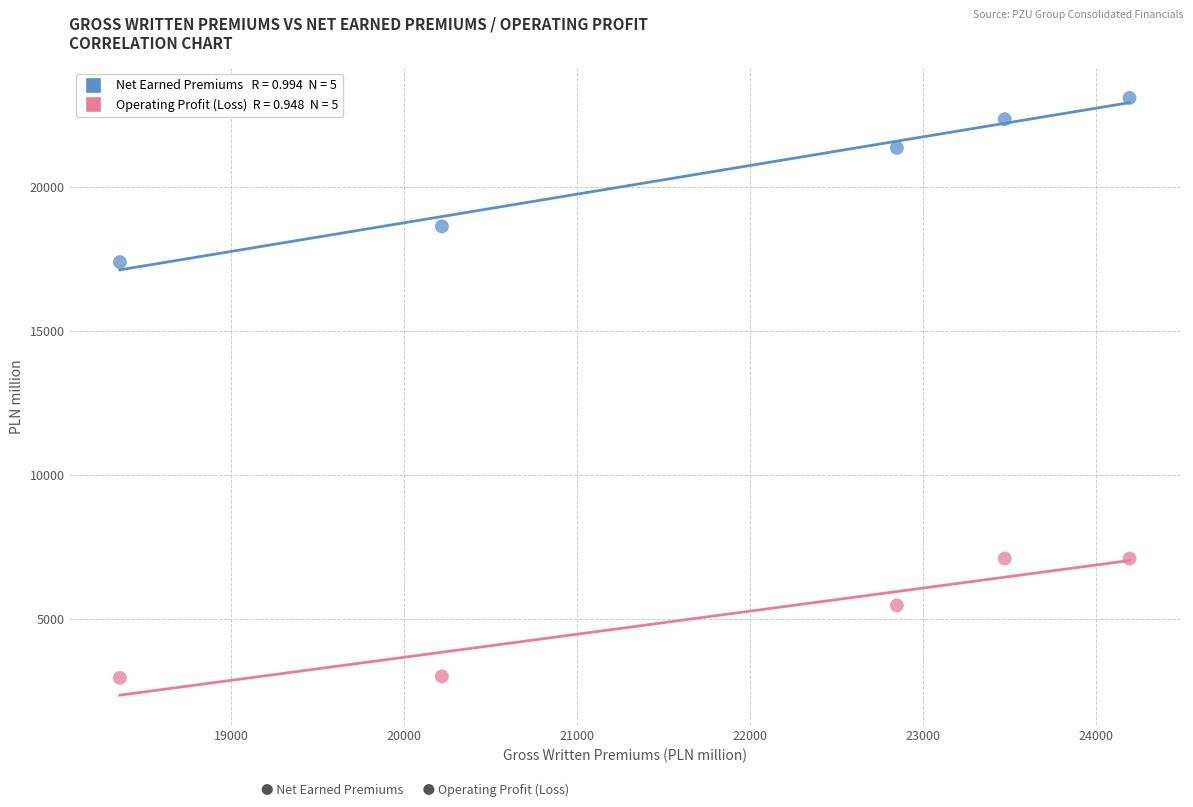

Across all data points, what is the range of X values (max minus min)?

5832